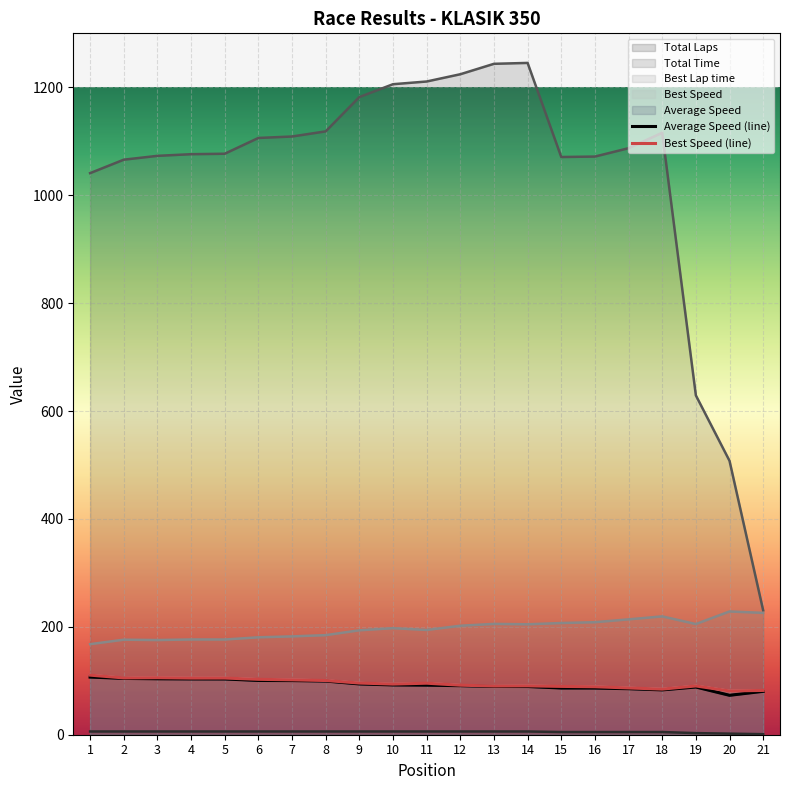

Where is Best Lap time nearest to the value 198?

10